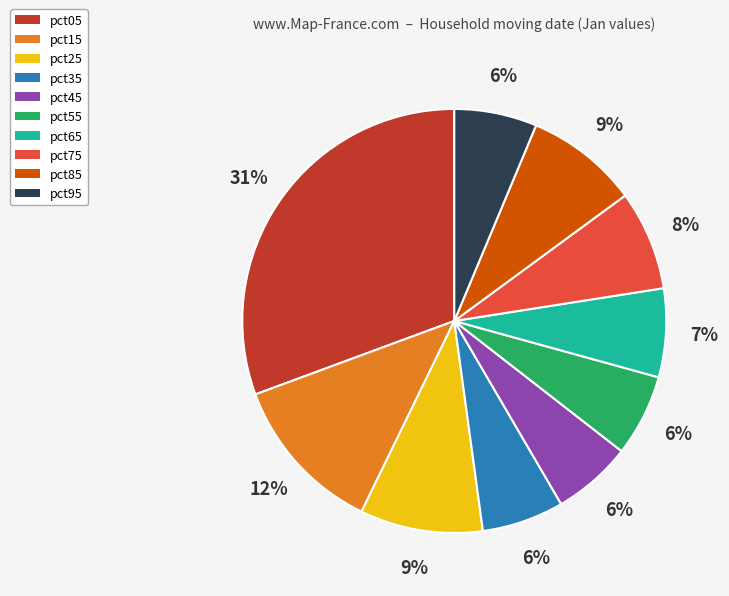

Which category has the biggest portion of the pie?

pct05